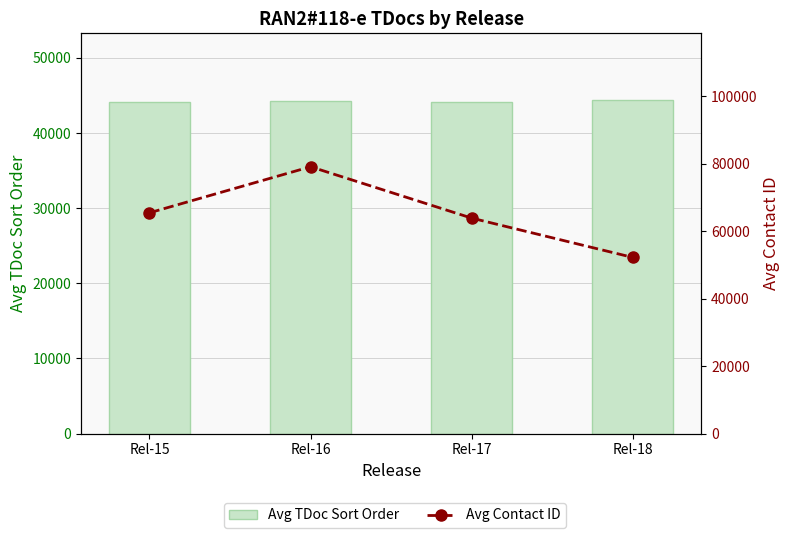

How many distinct data groups are displayed?

2